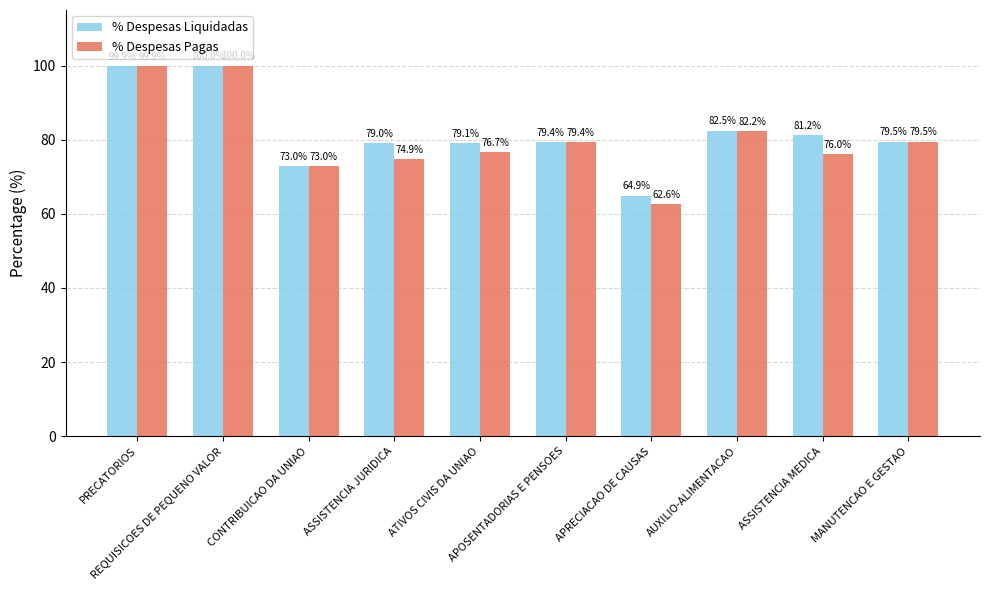

Is it true that % Despesas Pagas equals 24.6 at REQUISICOES DE PEQUENO VALOR?

False